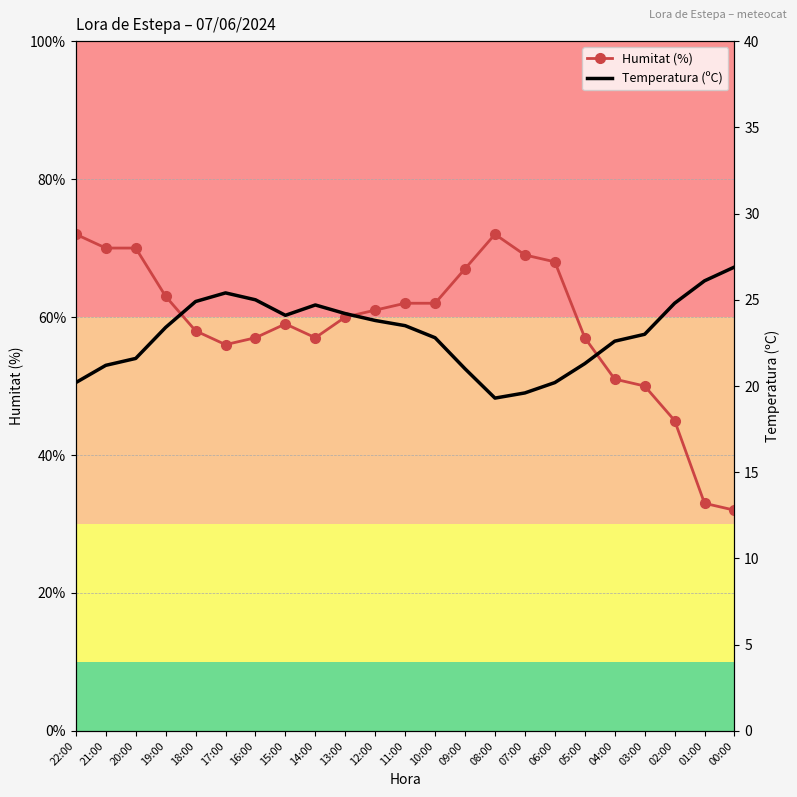

At which category does Humitat (%) reach its first local valley?

17:00